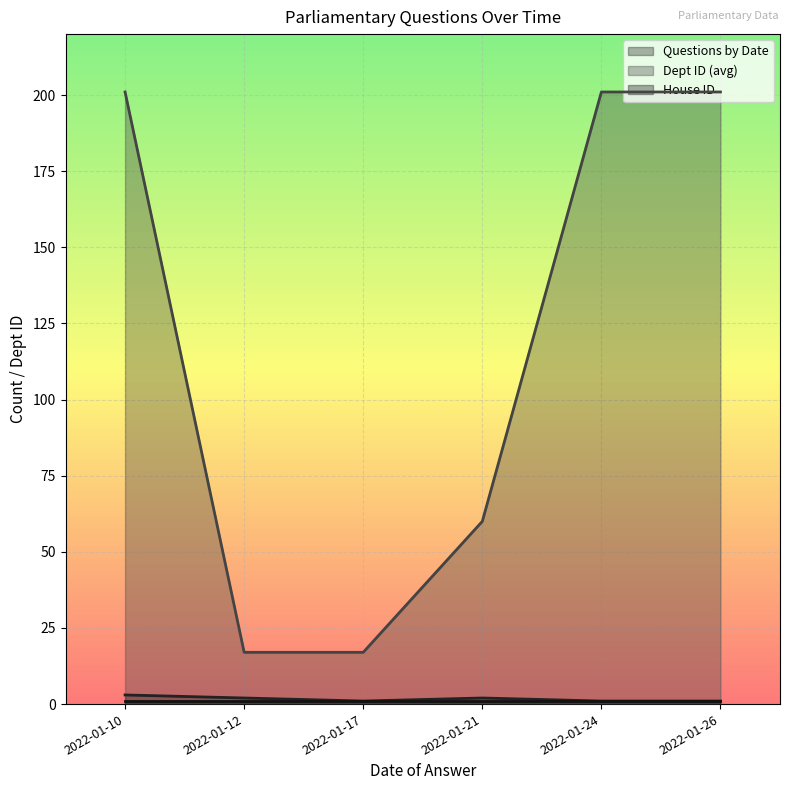

How many lines are shown in the chart?

3